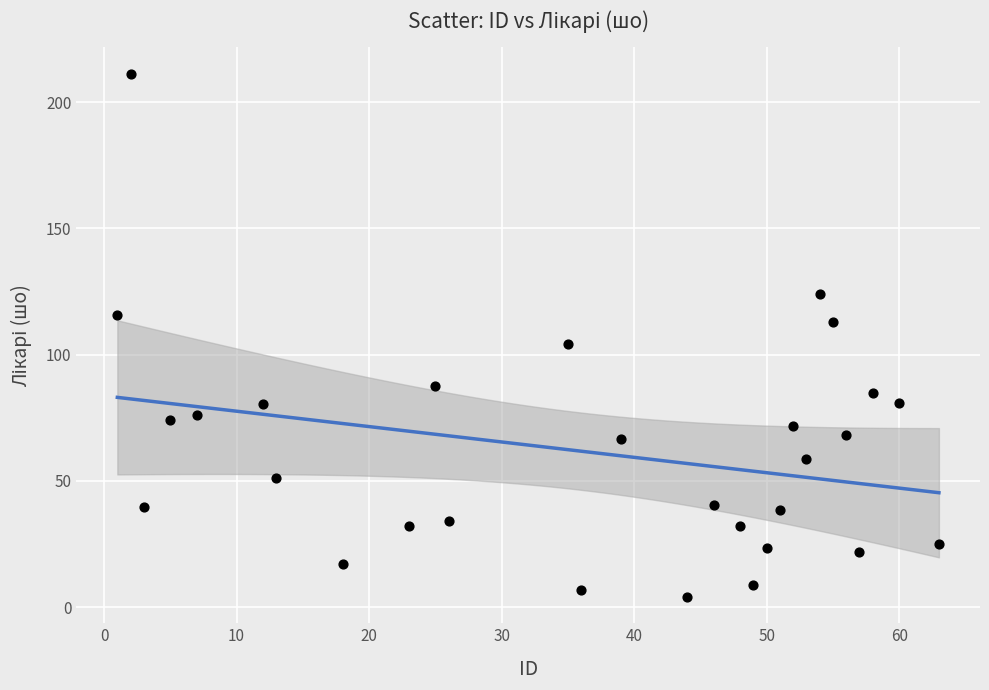

What is the range of X values (max minus min)?

62.0